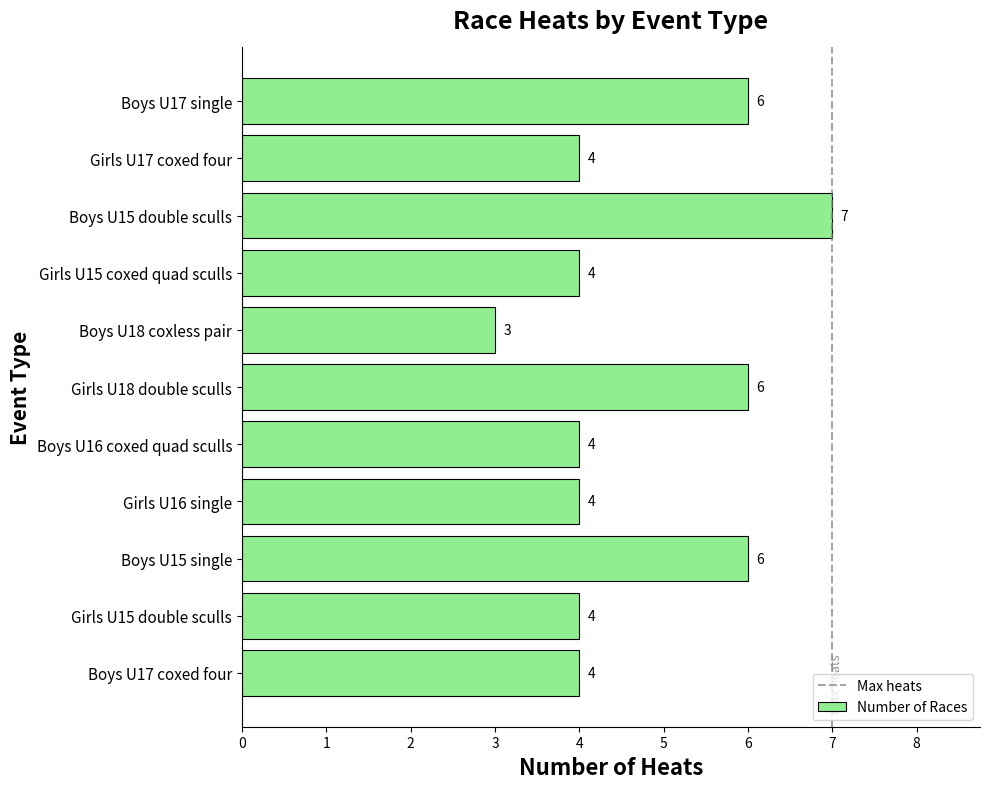

Read the value at Girls U15 coxed quad sculls.

4